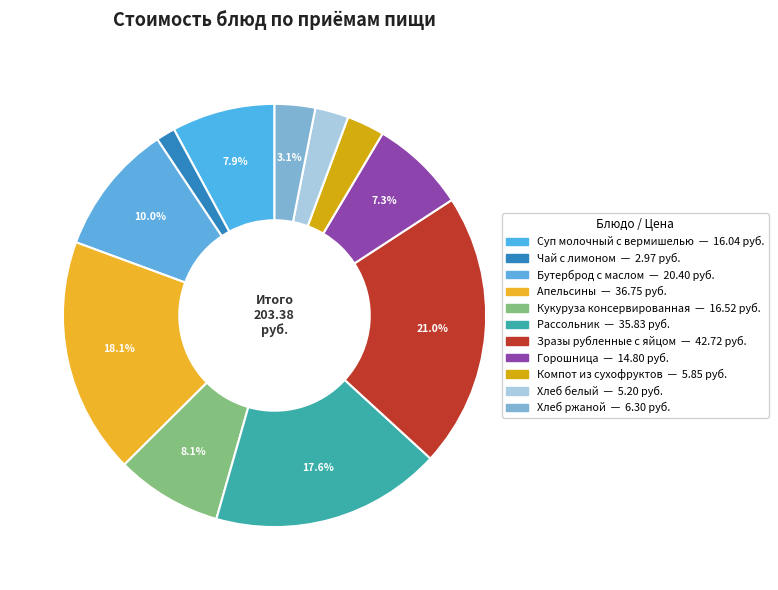

Count the number of slices in the pie.

11